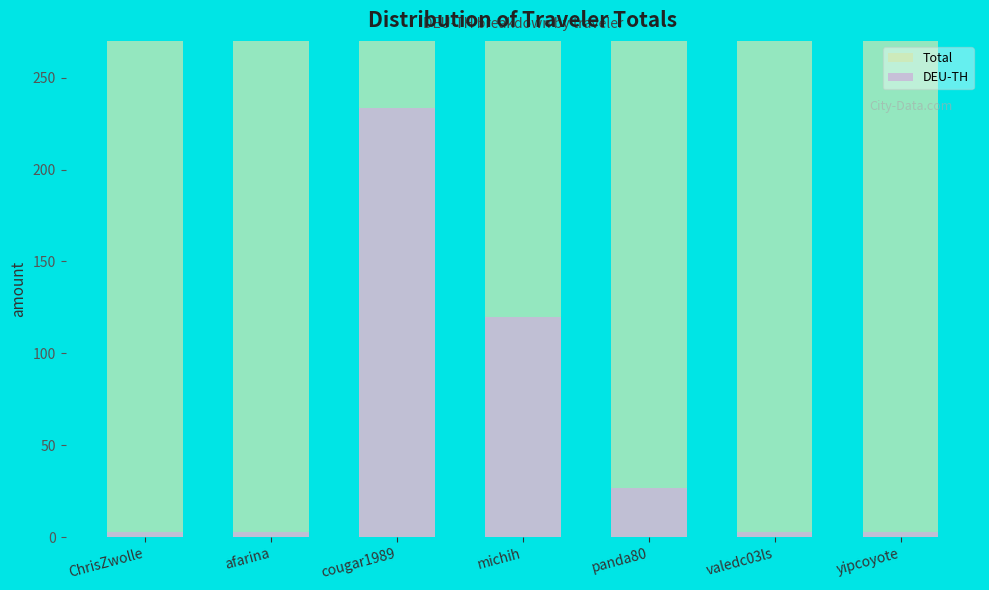

What value does the Total series have at afarina?

270.0